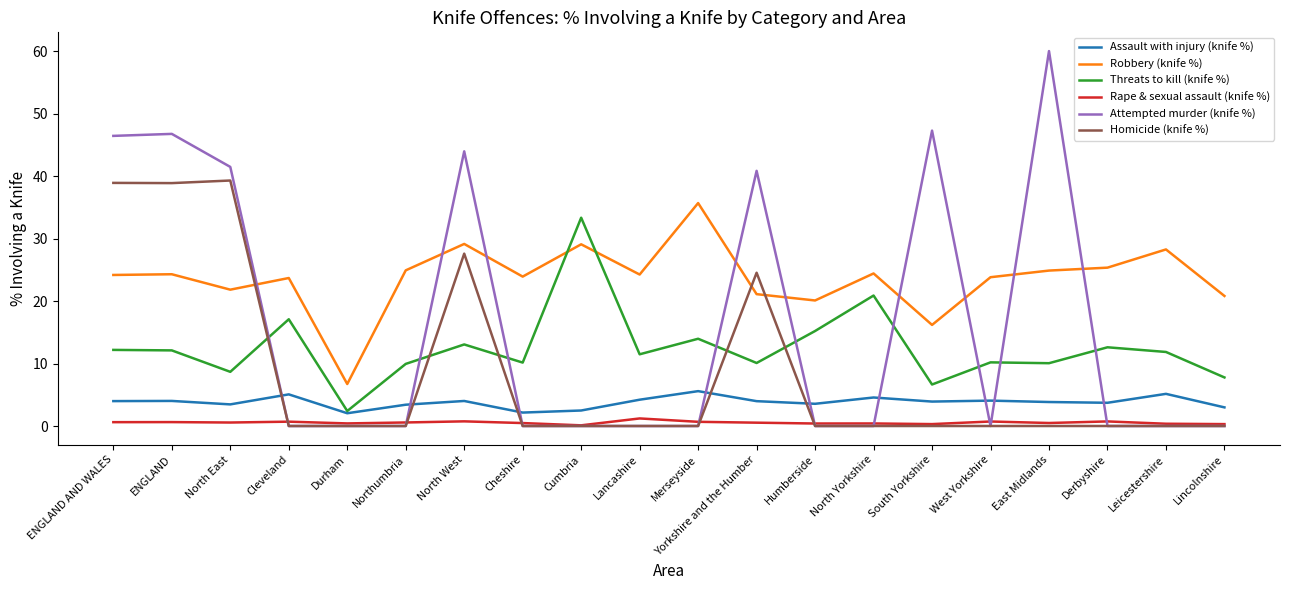

What is the difference between the Threats to kill (knife %) values at Lancashire and Yorkshire and the Humber?

1.4